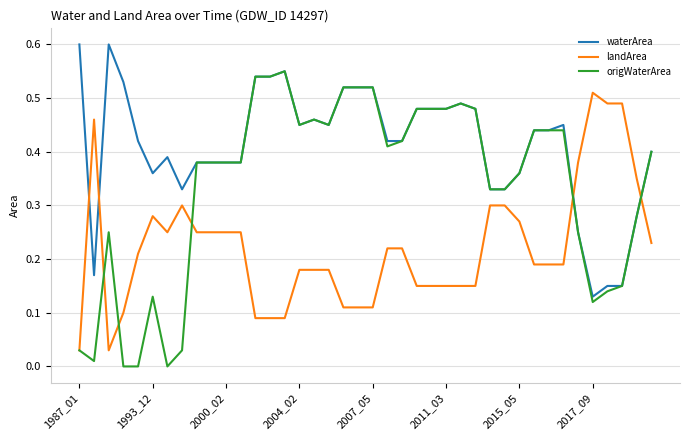

List the series in order of their overall mean, highest first.

waterArea, origWaterArea, landArea